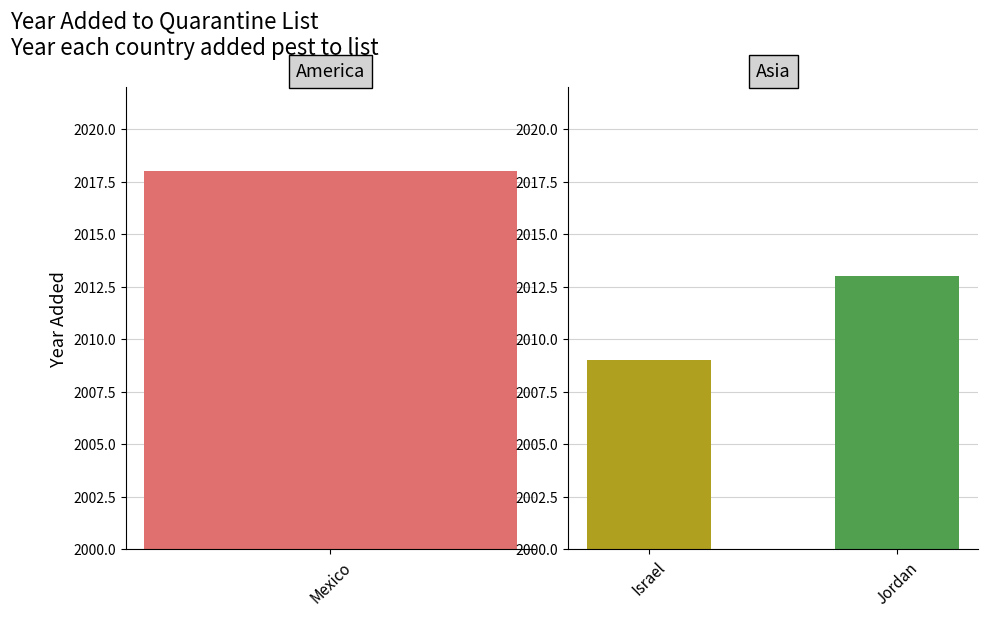

How many data points are above 2013?

1